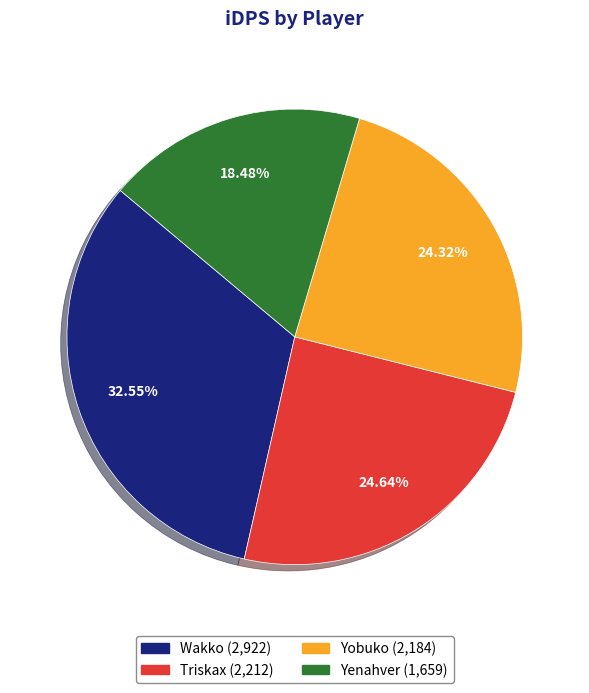

Does Yobuko account for over 50% of the chart?

No